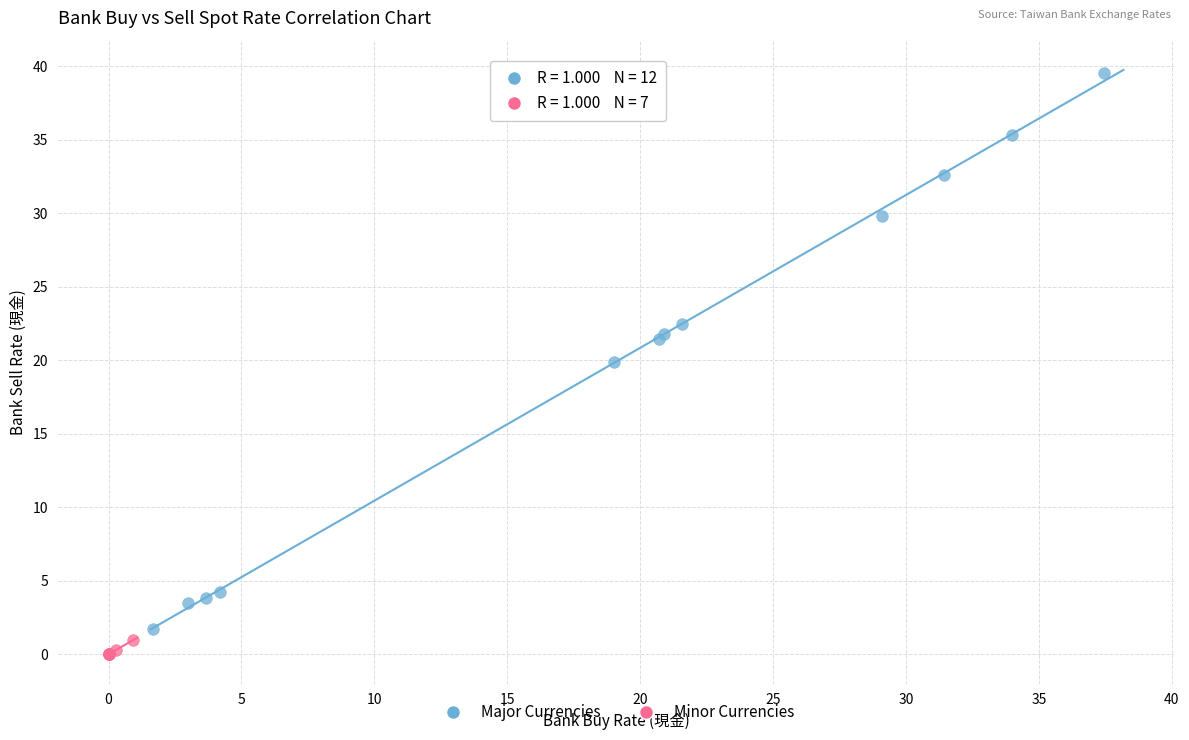

Which series reaches the minimum Y coordinate?

Minor Currencies